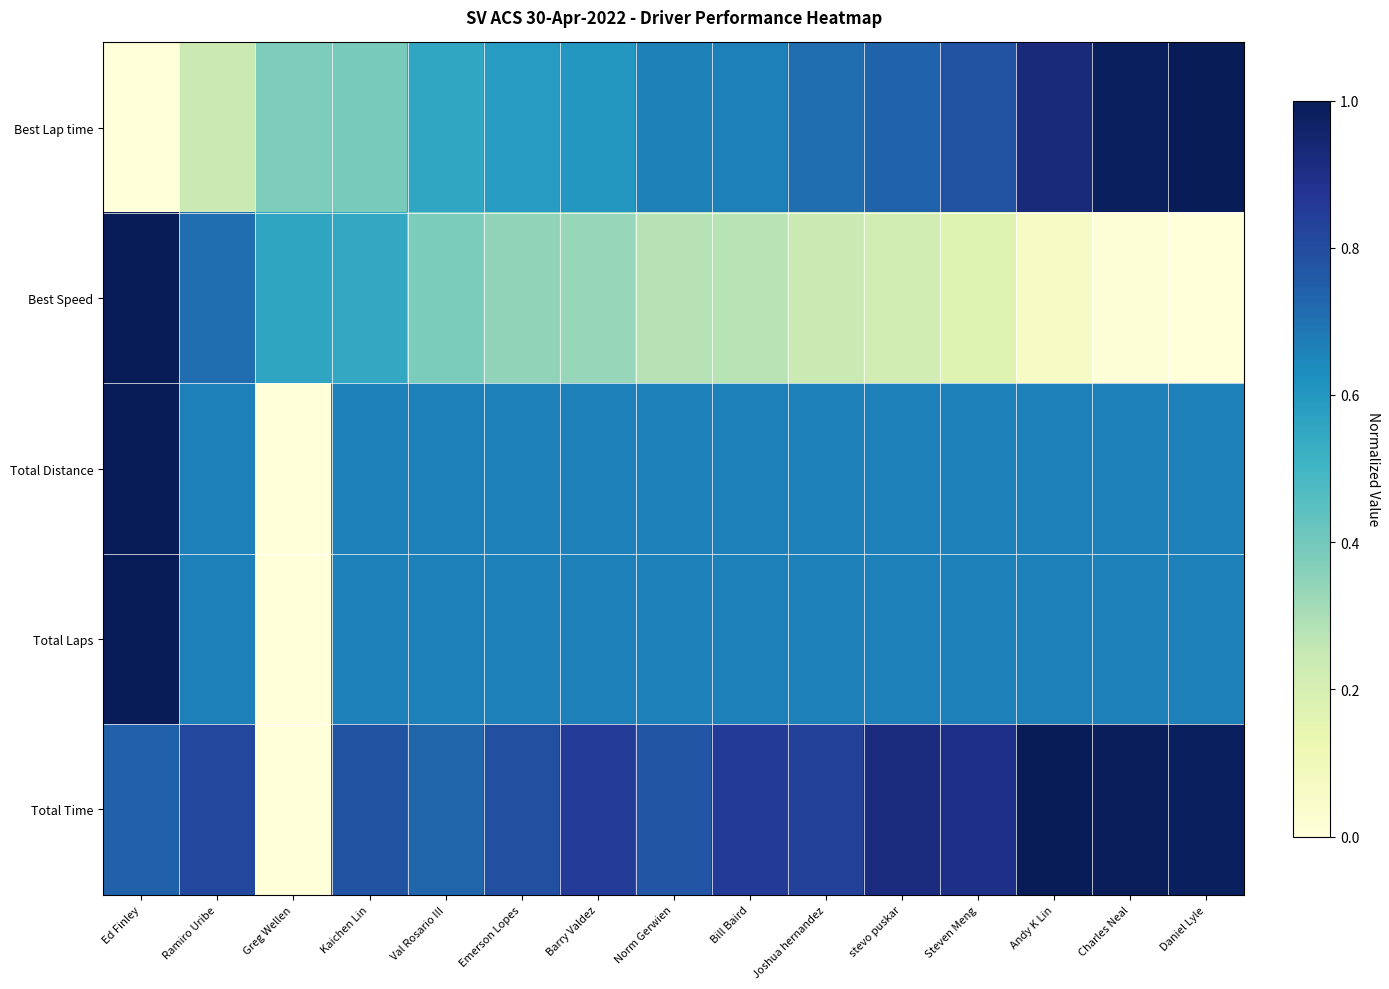

What is the greatest value displayed?

1.0